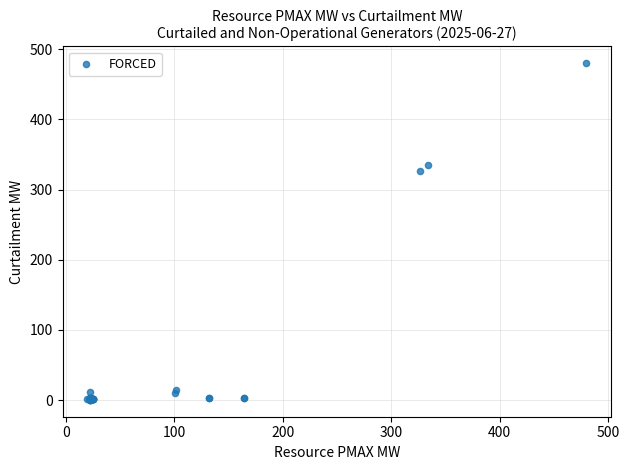

What Y value in the scatter plot is closest to 240?

326.8